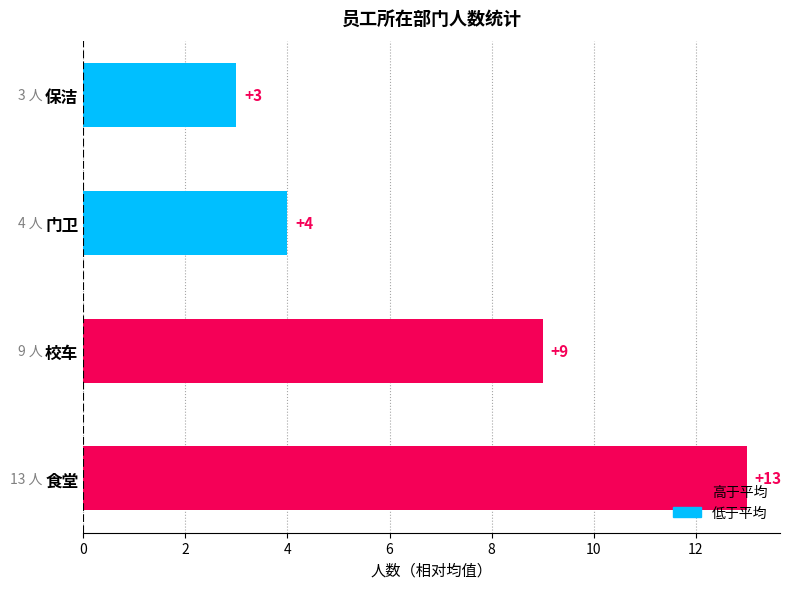

Are the bars grouped side by side (vs. stacked)?

No